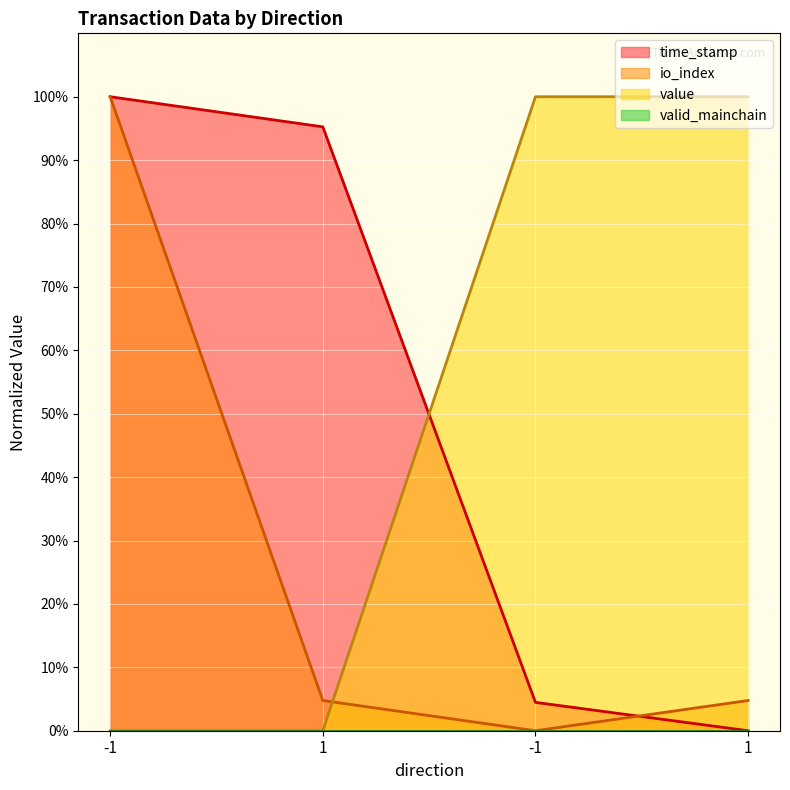

What is the spread (max minus min) of values at -1?

100.0